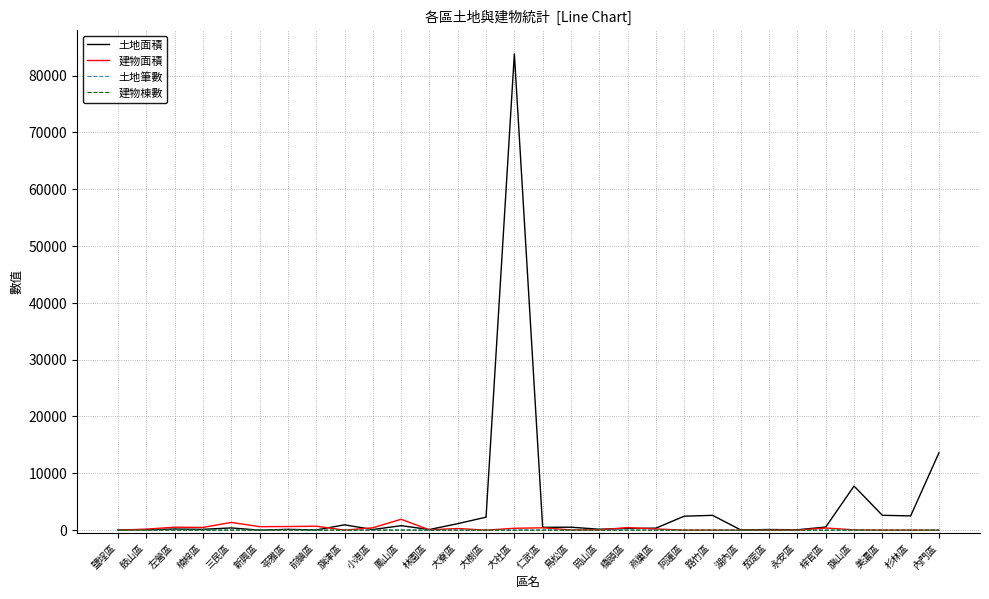

Which series has the widest spread of values?

土地面積